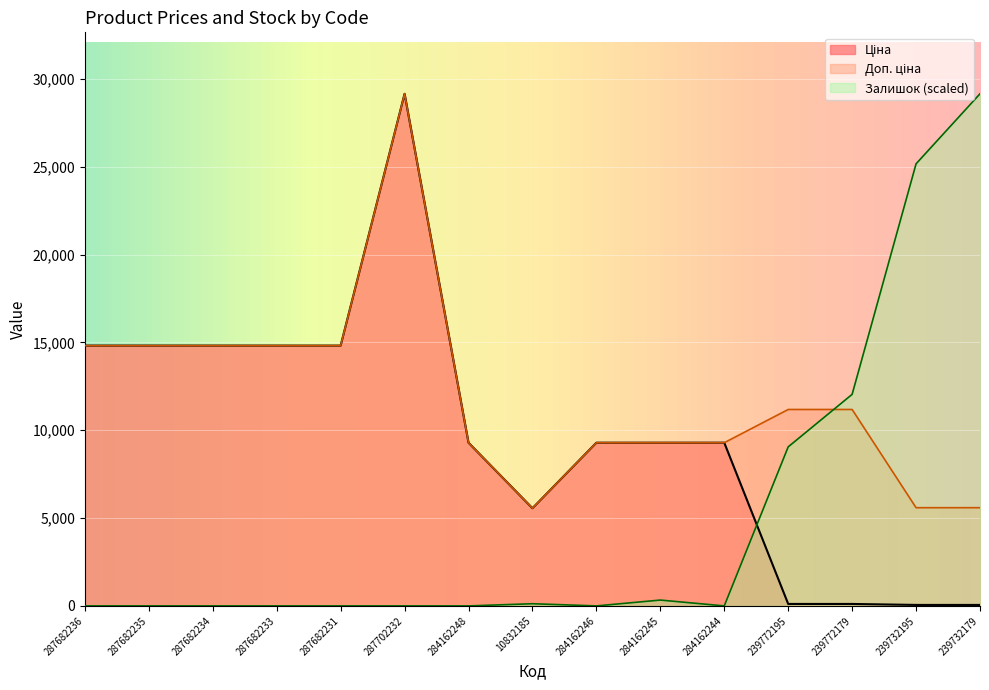

Between which two adjacent categories do Доп. ціна and Залишок first intersect?

239772195 and 239772179